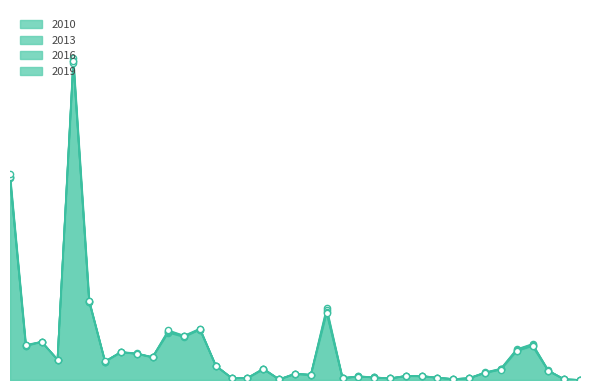

At which category is the sum across all series the highest?

Lewiston